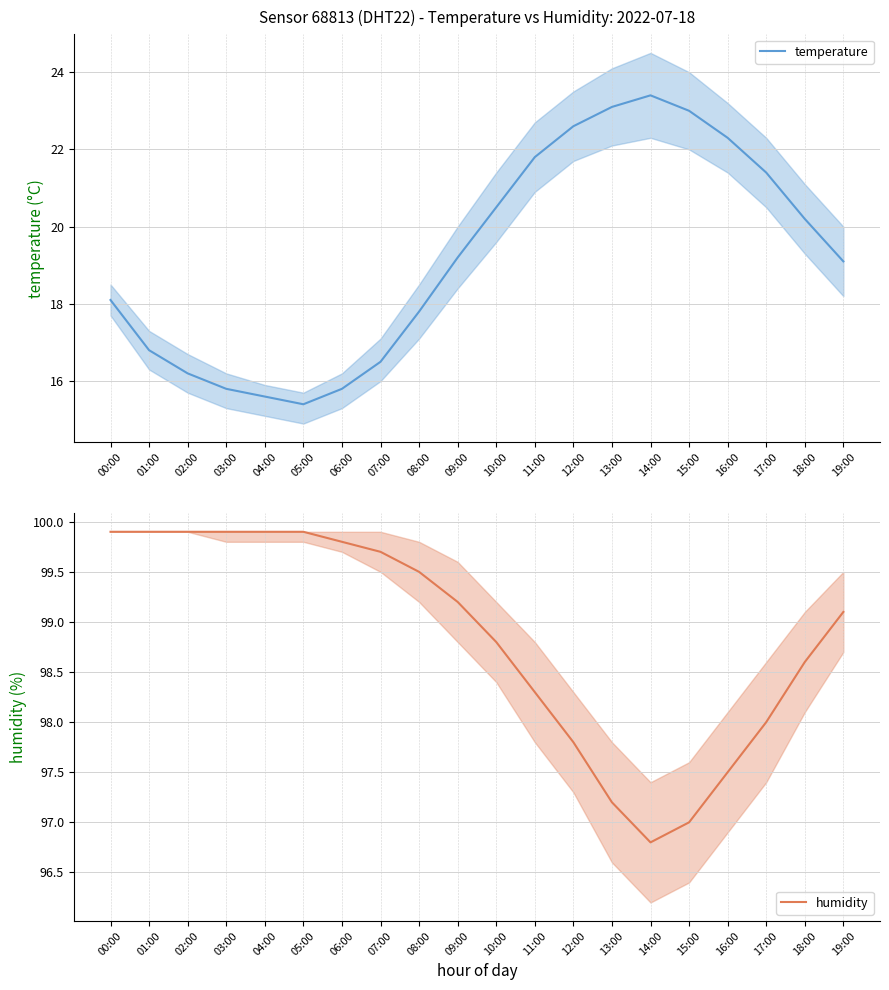

The value of humidity at 17:00 is 98.0. True or false?

True